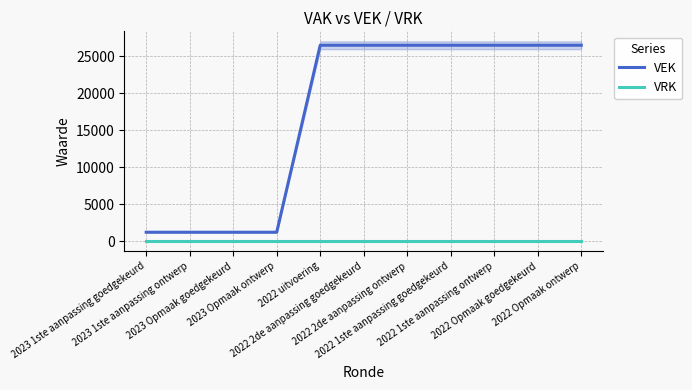

True or false: VEK and VRK cross at least once.

False